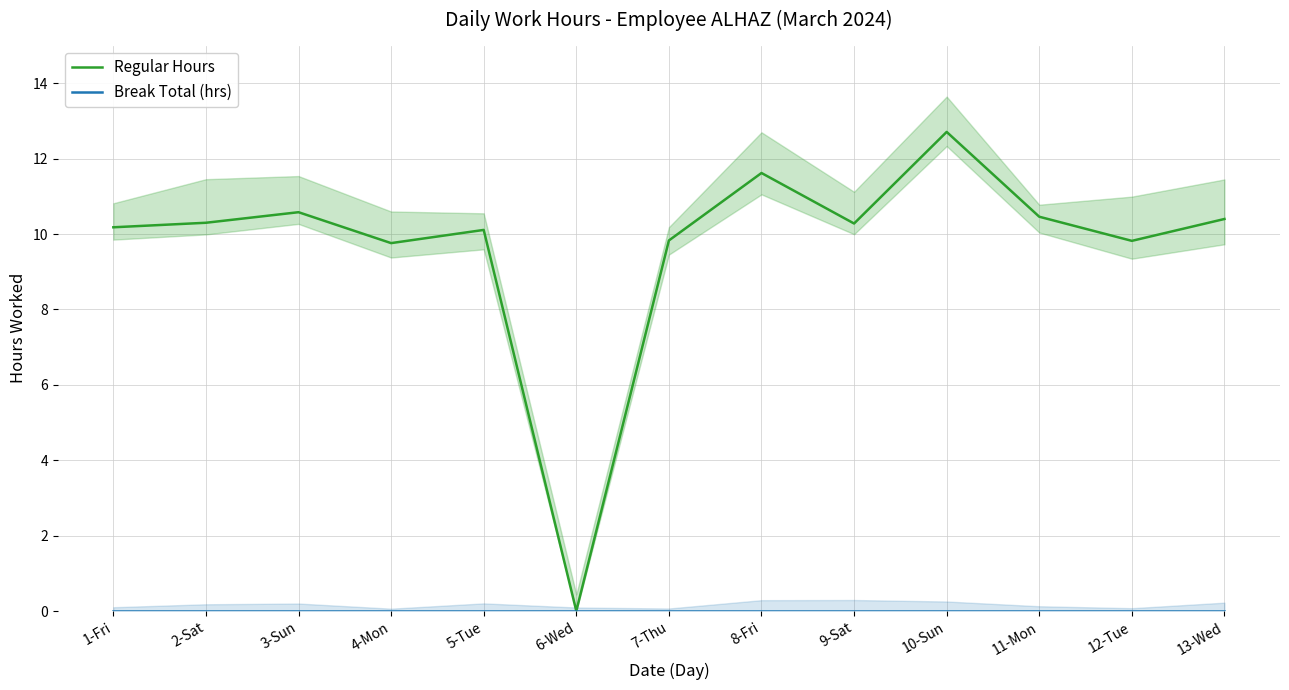

How many lines are shown in the chart?

2